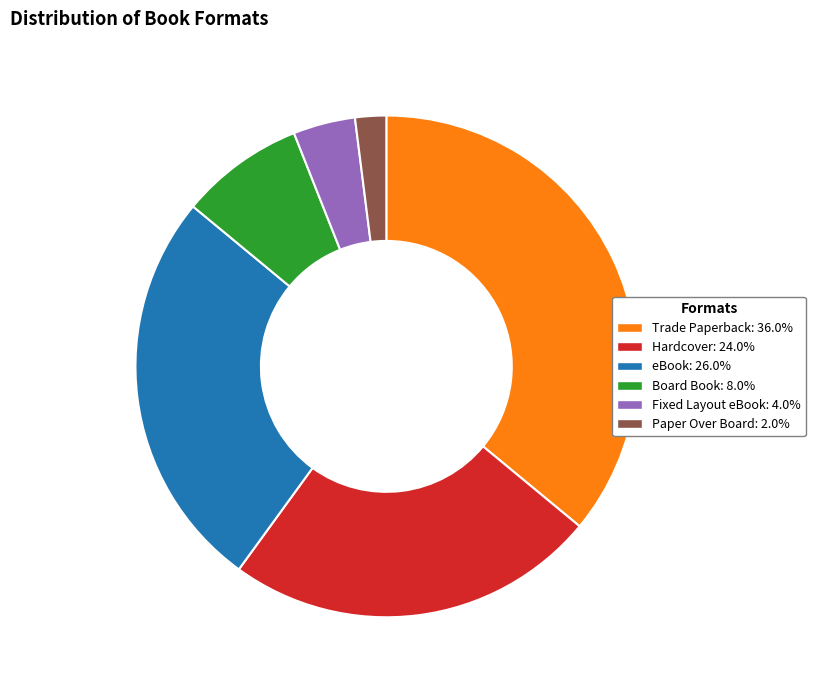

Does Fixed Layout eBook represent more than half of the total?

No